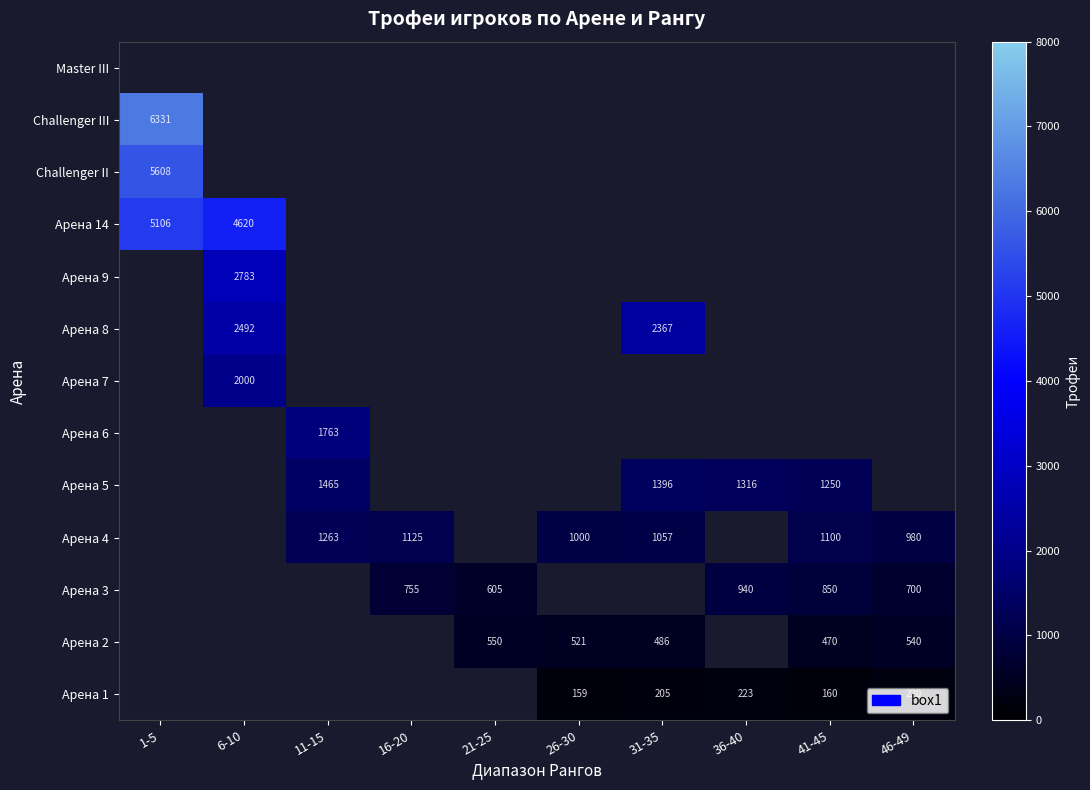

What is the difference between the Арена 3 values at 46-49 and 16-20?

55